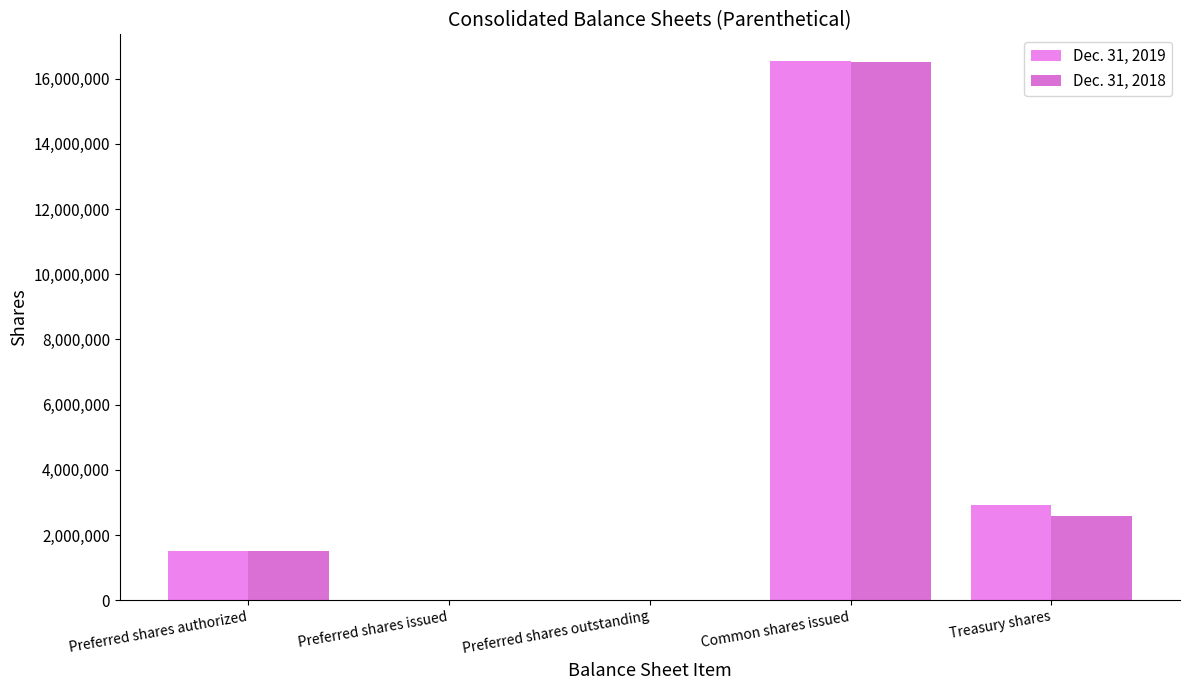

Reading left to right, list all the values displayed in this chart.

Dec. 31, 2019: 1500000	0	0	16537846	2907687
Dec. 31, 2018: 1500000	0	0	16504283	2590258